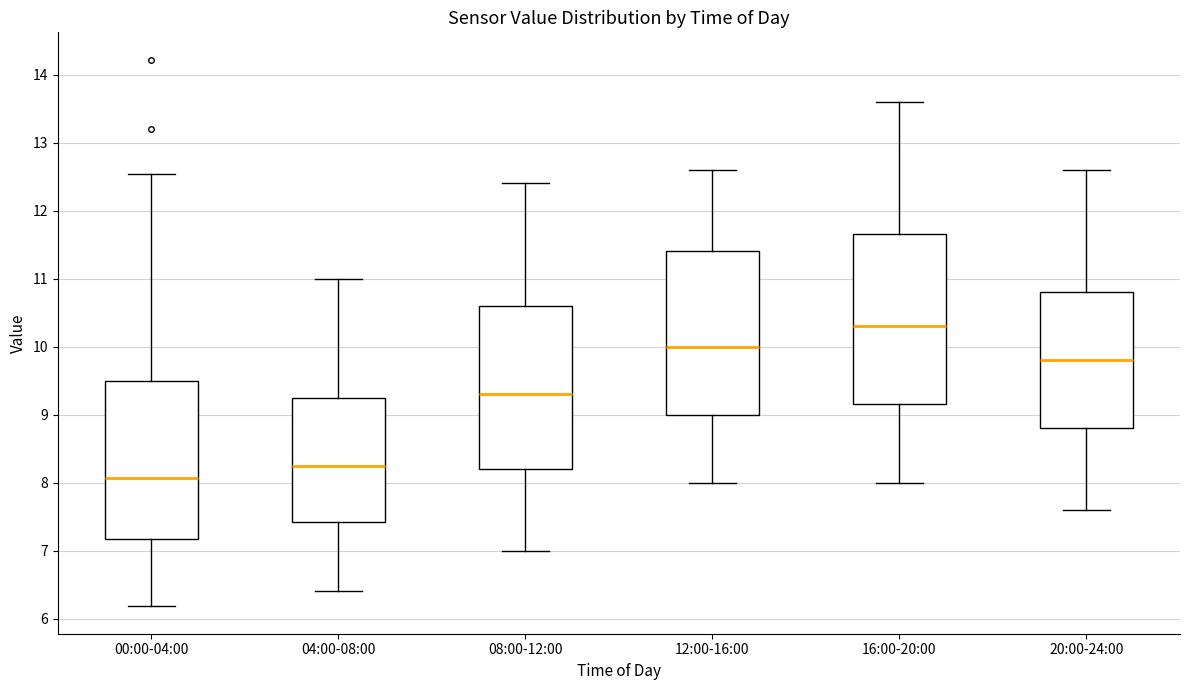

Where does the upper whisker of the box for 04:00-08:00 end on the y-axis? The values are not printed on the chart, so give them approximately, as read against the axis.

11.0